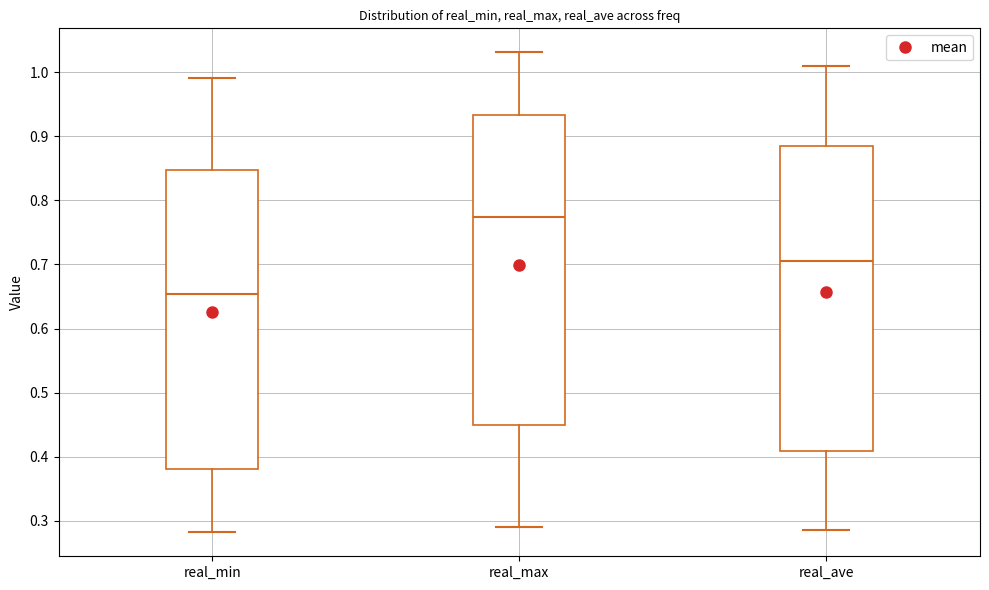

Where does the median line of the box for real_max sit on the y-axis? The values are not printed on the chart, so give them approximately, as read against the axis.

0.77